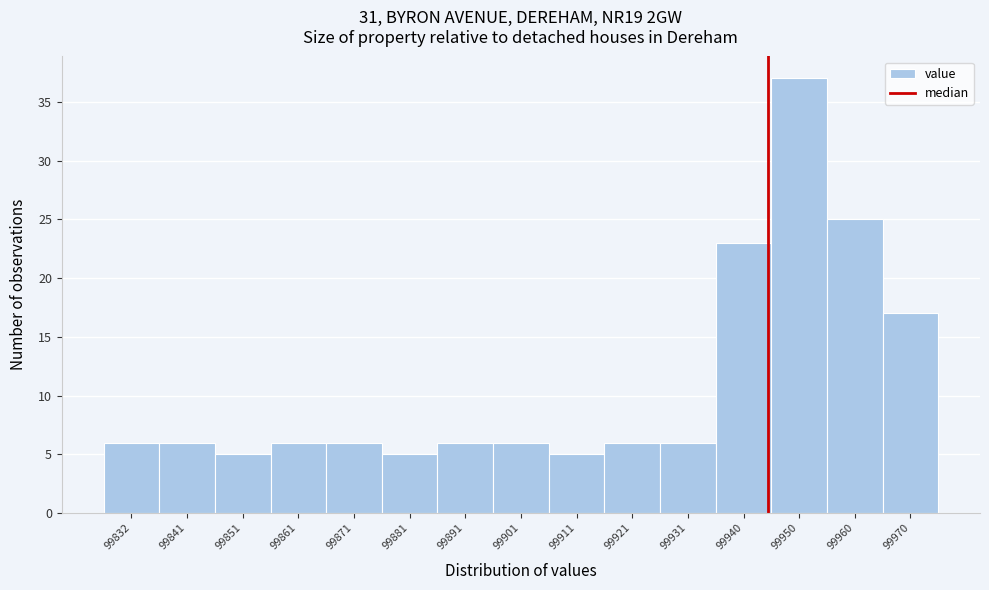

Over which range of the x-axis is the bar tallest?

99945 to 99955